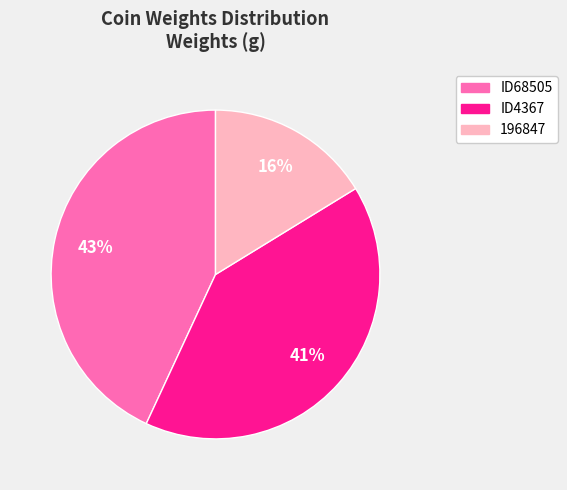

Does 196847 account for over 50% of the chart?

No